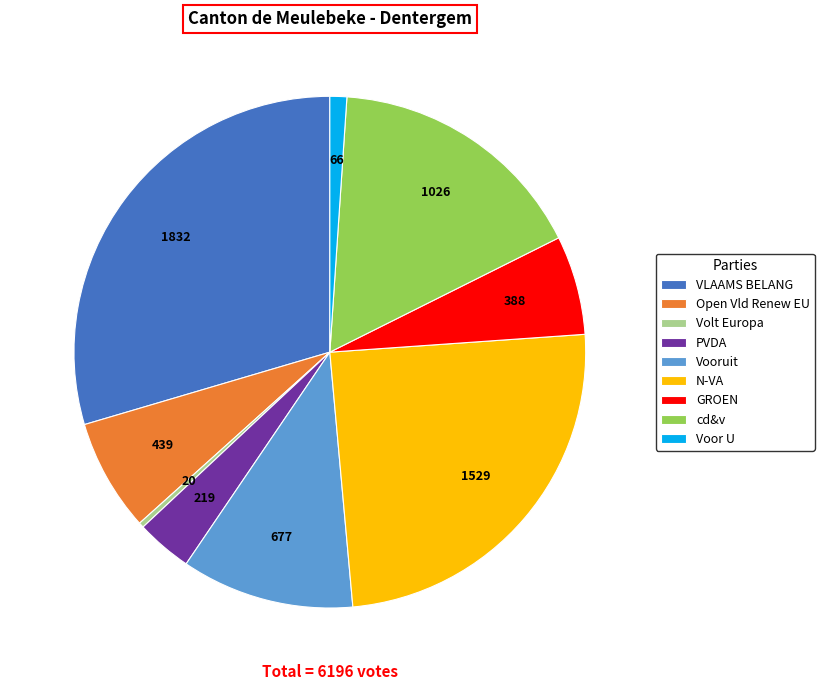

True or false: Open Vld Renew EU accounts for 1% of the total.

False